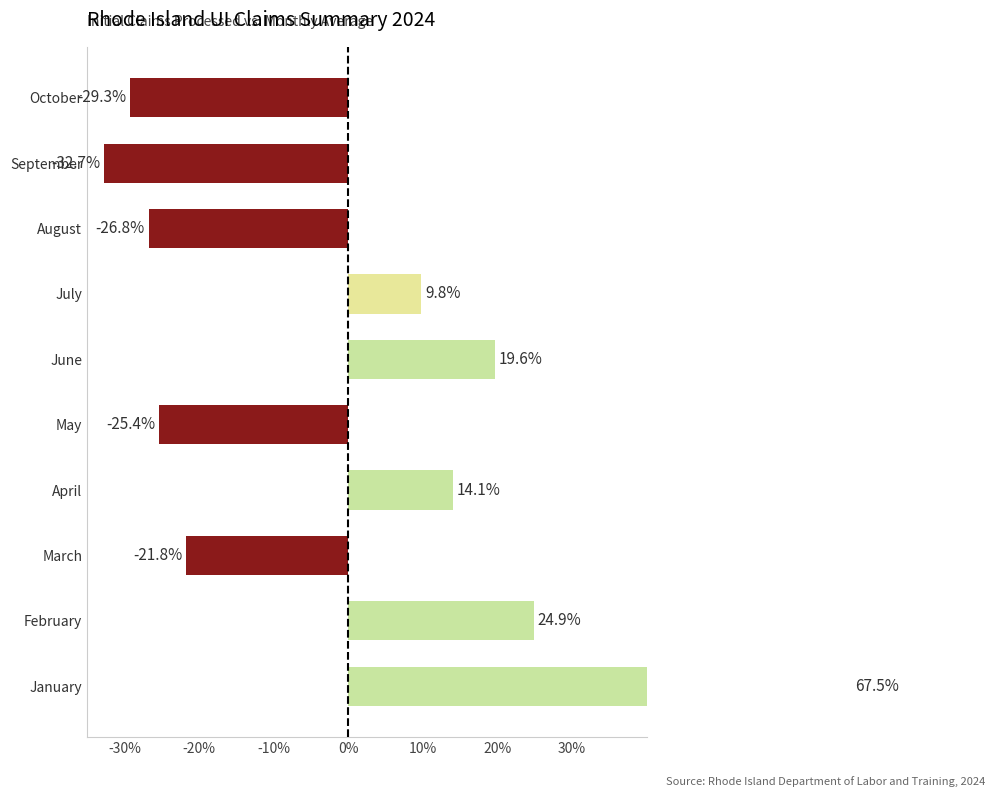

Does the chart contain stacked bars?

No